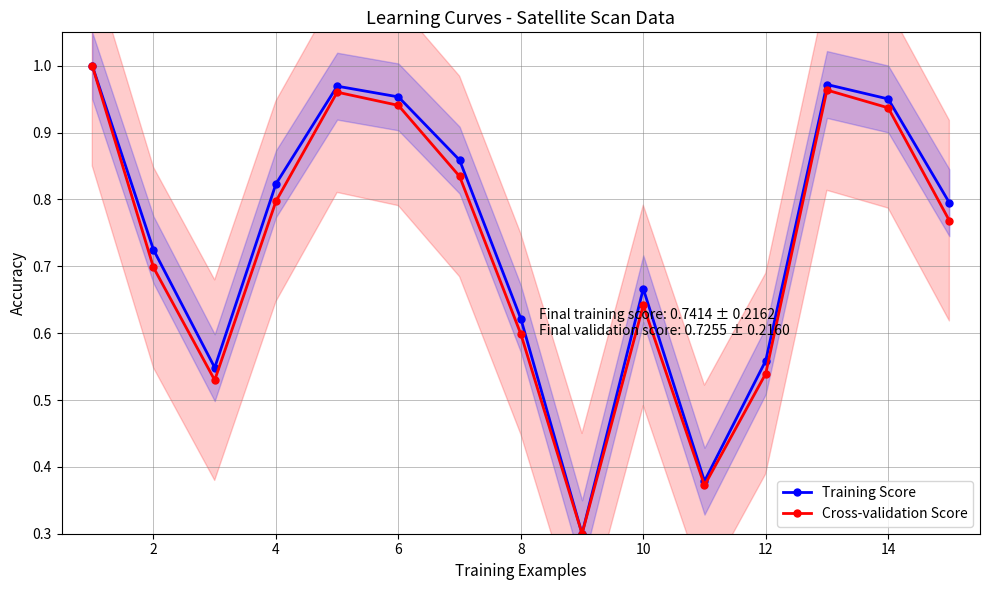

What is the value of the Training Score point at the 8th from the left?

0.6